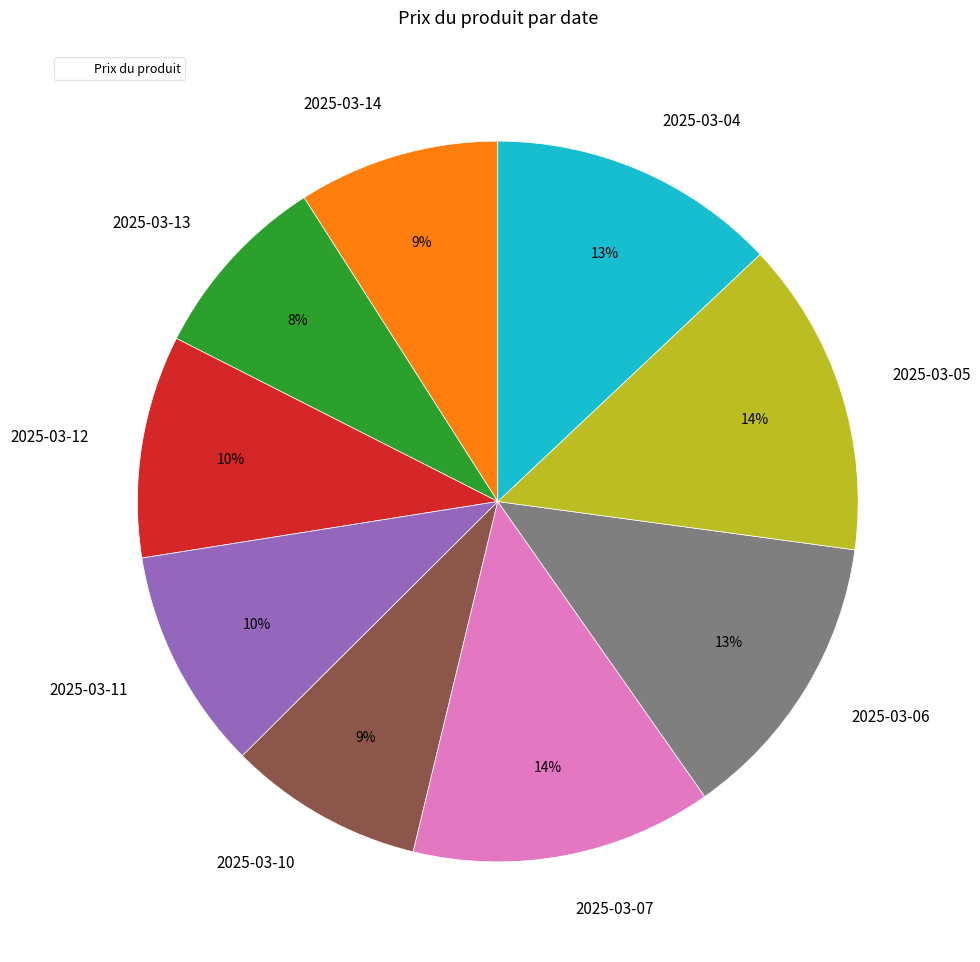

How many segments does this pie chart have?

9